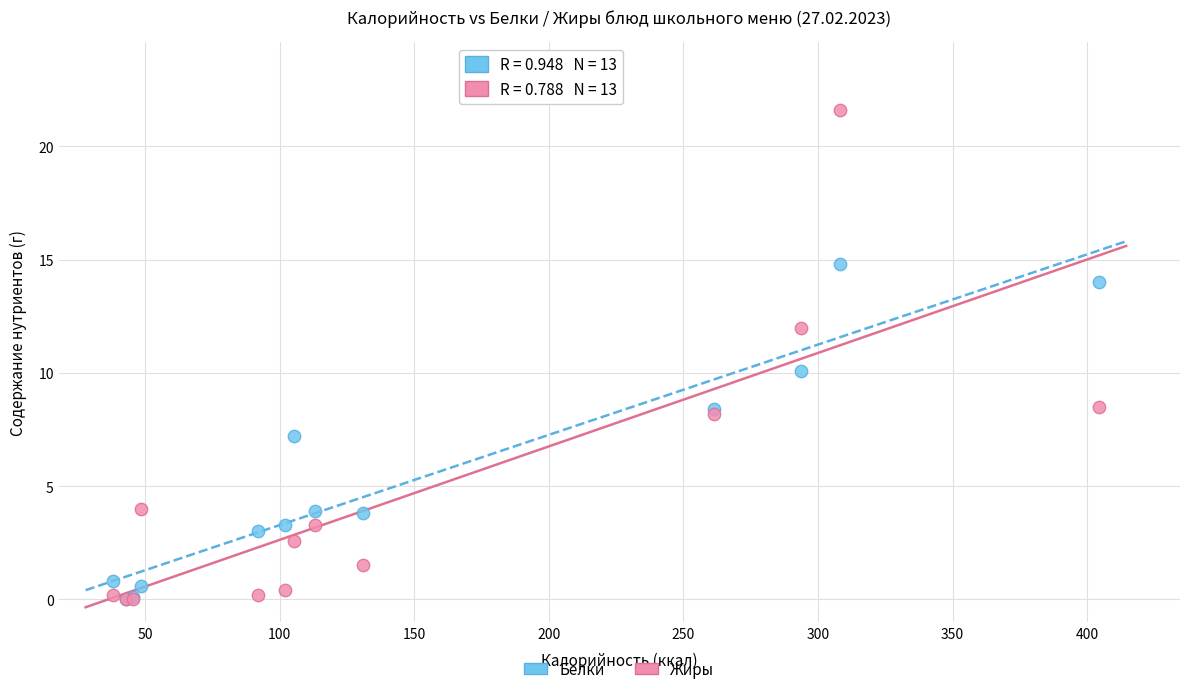

Which series has the largest Y range (max minus min)?

Жиры